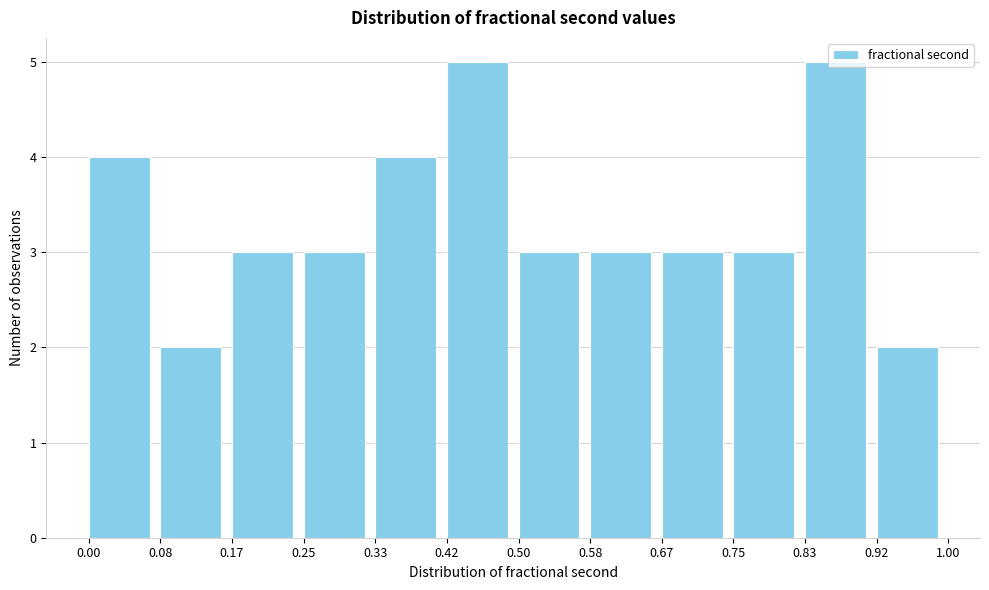

Reading left to right, transcribe this chart: for each bar, give the range it covers on the x-axis and its height. The values are not printed on the chart, so give them approximately, as read against the axis.

0.00 to 0.08: 4
0.08 to 0.17: 2
0.17 to 0.25: 3
0.25 to 0.33: 3
0.33 to 0.42: 4
0.42 to 0.50: 5
0.50 to 0.58: 3
0.58 to 0.67: 3
0.67 to 0.75: 3
0.75 to 0.83: 3
0.83 to 0.92: 5
0.92 to 1.00: 2